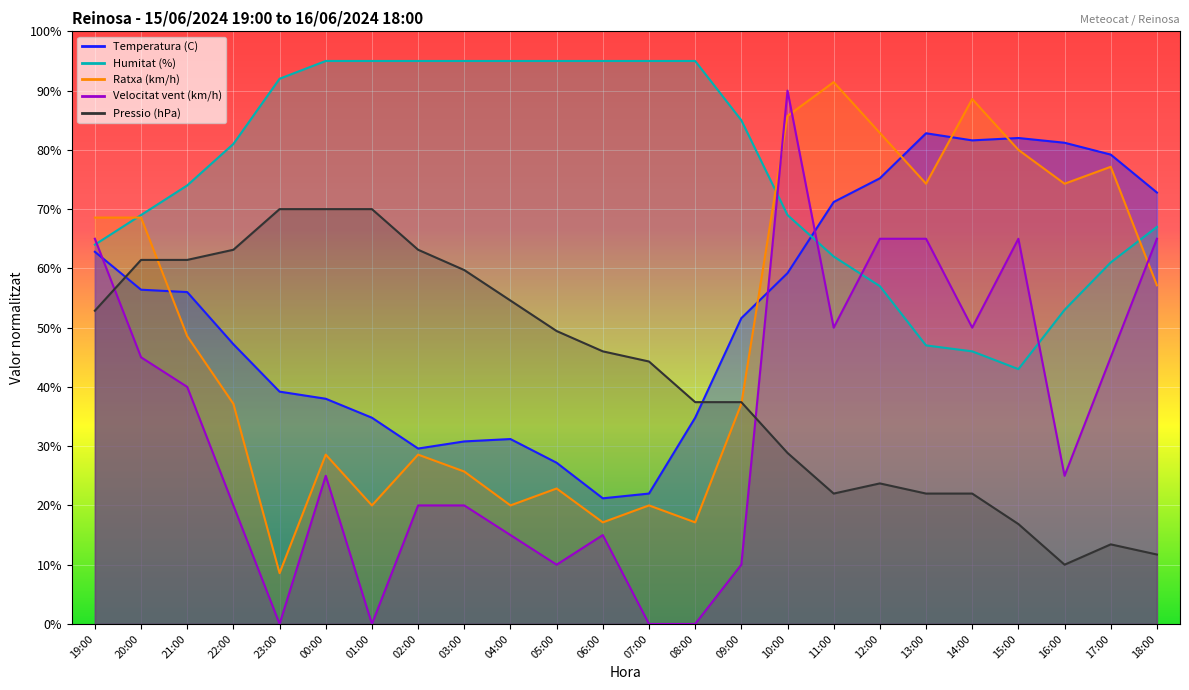

Between 22:00 and 21:00, which is larger?

21:00